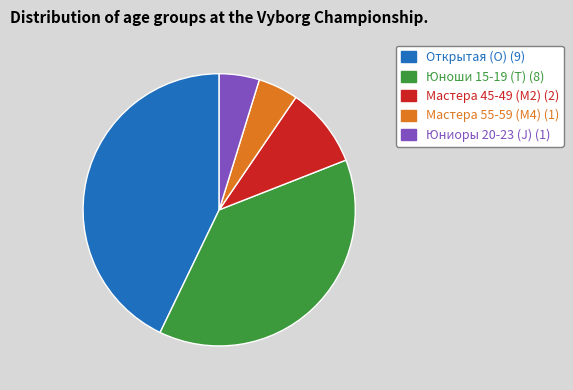

Is the sum of Мастера 45-49 (M2) (2) and Мастера 55-59 (M4) (1) greater than half?

No